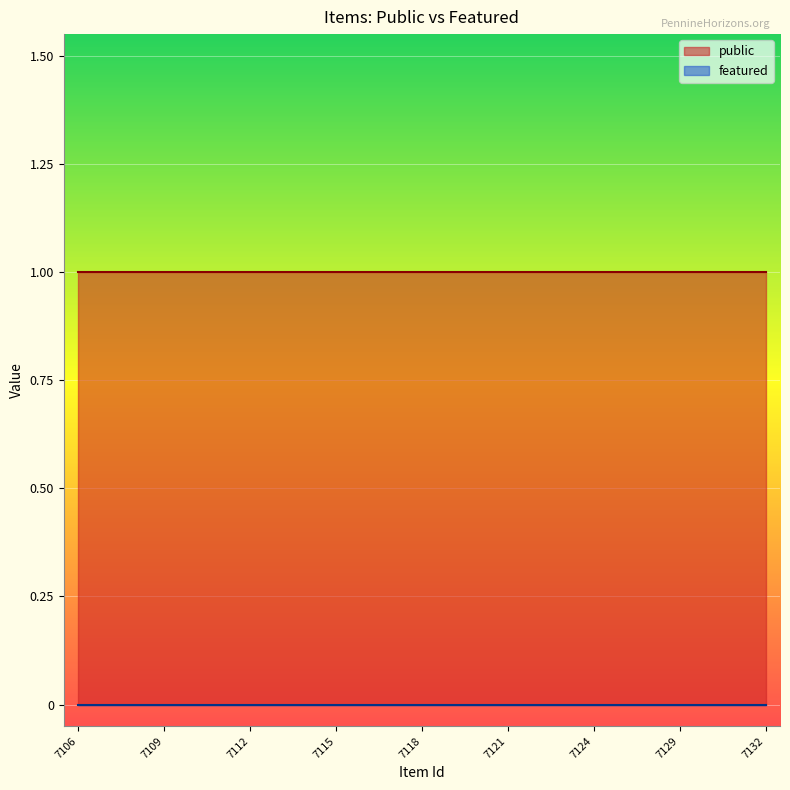

List the labels in order of featured value, smallest first.

7106, 7107, 7108, 7109, 7110, 7111, 7112, 7113, 7114, 7115, 7116, 7117, 7118, 7119, 7120, 7121, 7122, 7123, 7124, 7125, 7128, 7129, 7130, 7131, 7132